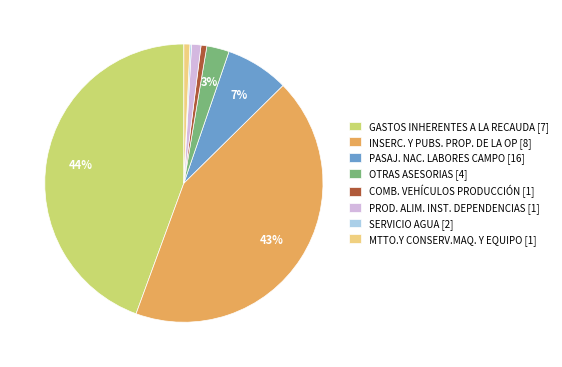

Is the sum of COMB. VEHÍCULOS PRODUCCIÓN [1] and GASTOS INHERENTES A LA RECAUDA [7] greater than half?

No